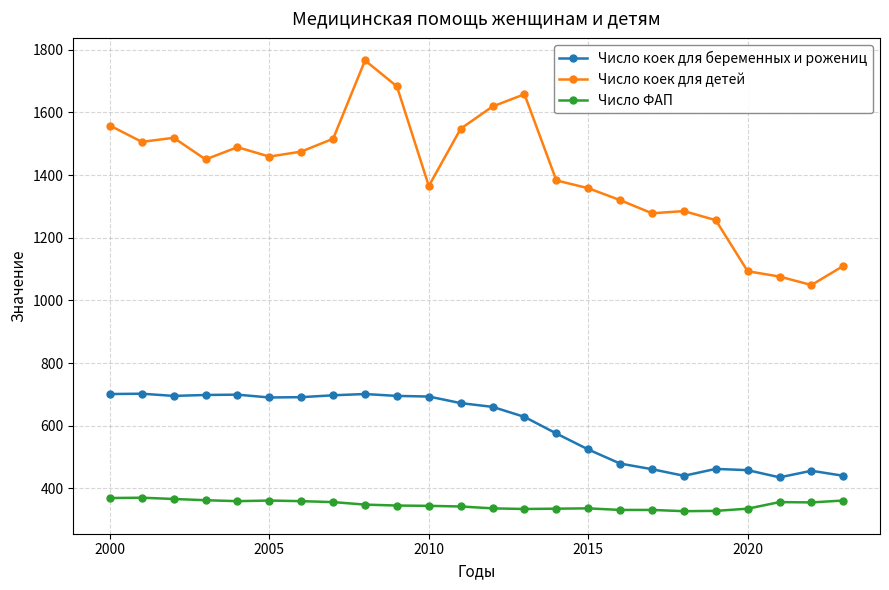

True or false: Число ФАП and Число коек для детей intersect in this chart.

False